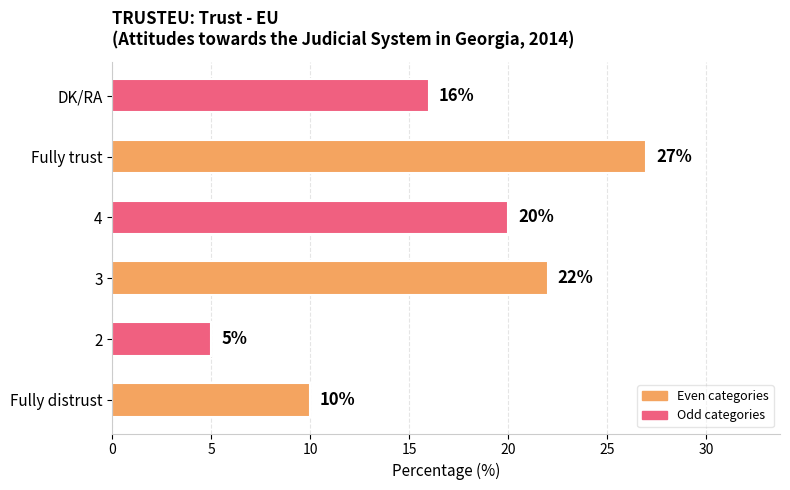

Which has a higher value, 2 or DK/RA?

DK/RA